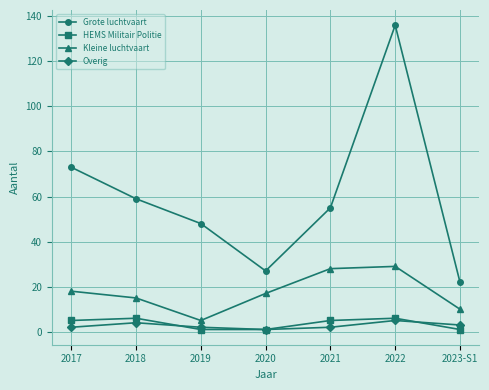

True or false: Overig and Grote luchtvaart intersect in this chart.

False